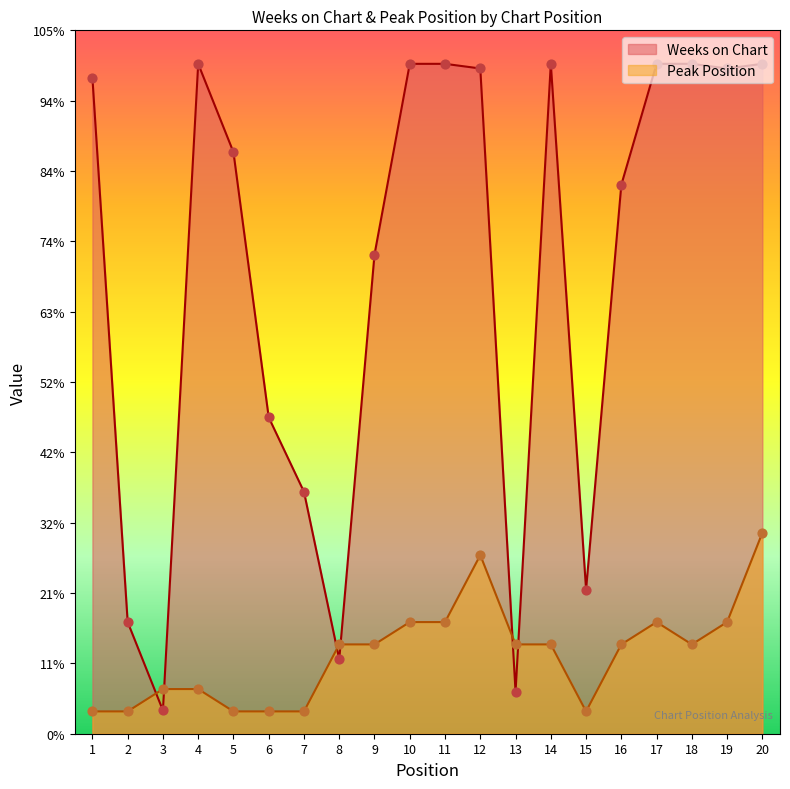

At which category is the sum across all series the highest?

20